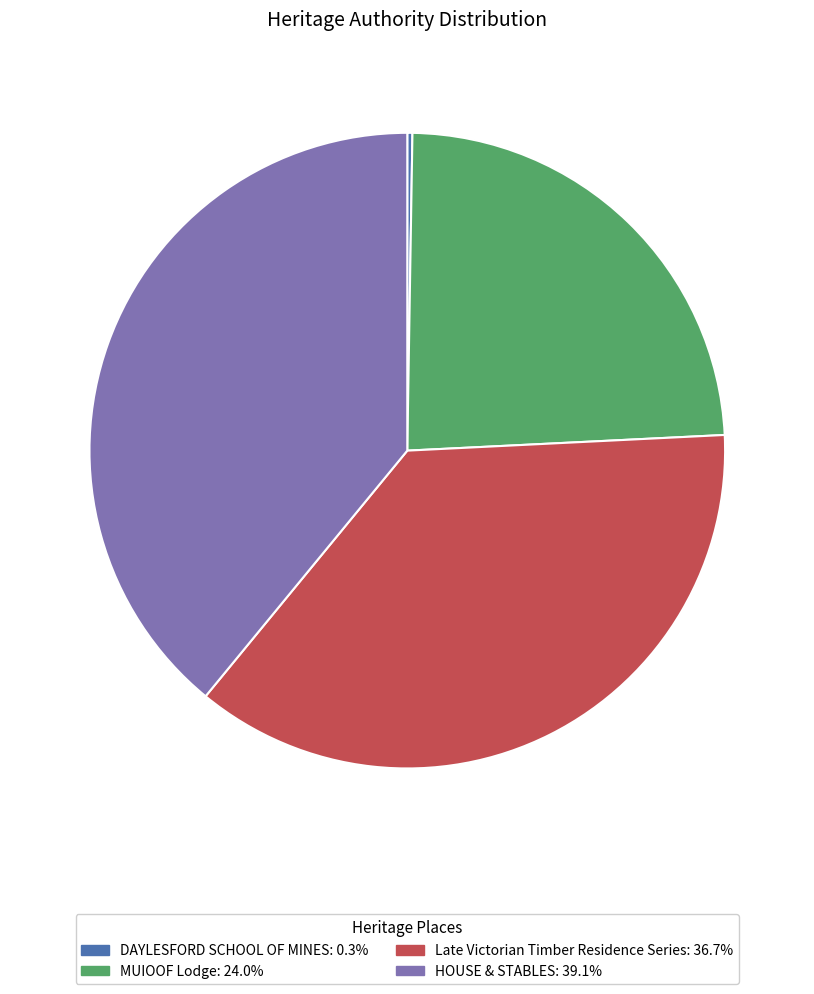

Is it true that Late Victorian Timber Residence Series is 50% of the pie?

False